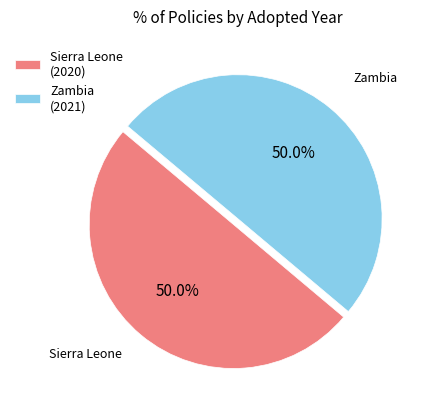

How many slices are in this pie chart?

2